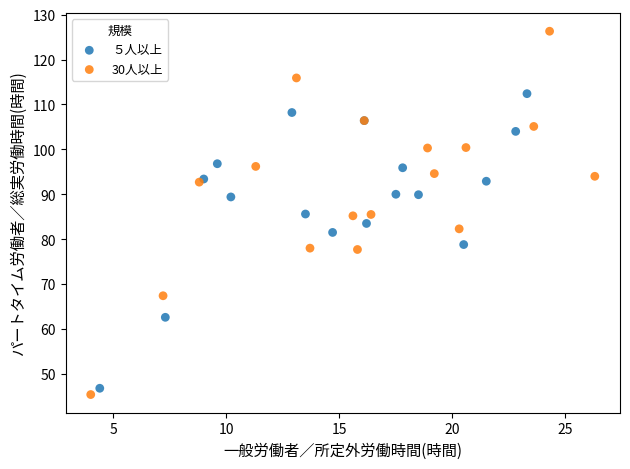

What are all the series names shown in the legend?

５人以上, 30人以上